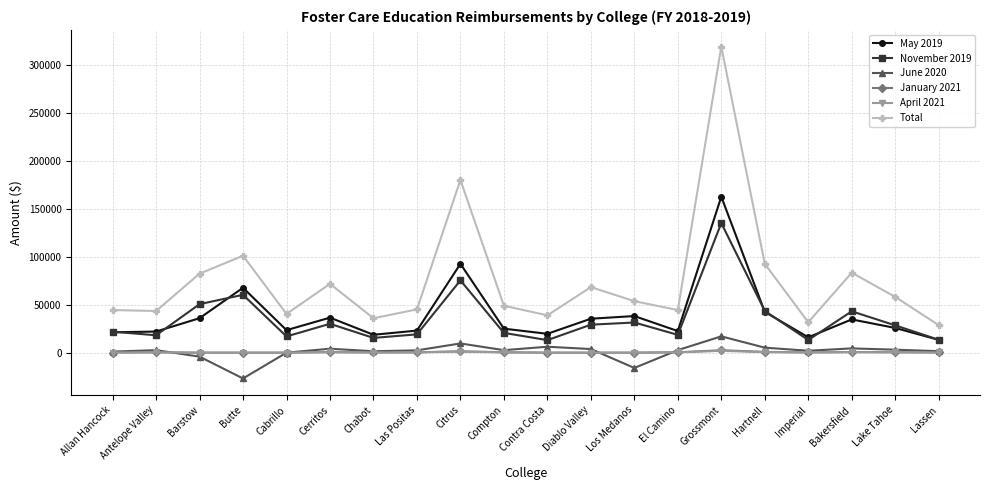

What is the label of the 9th point from the right?

Diablo Valley